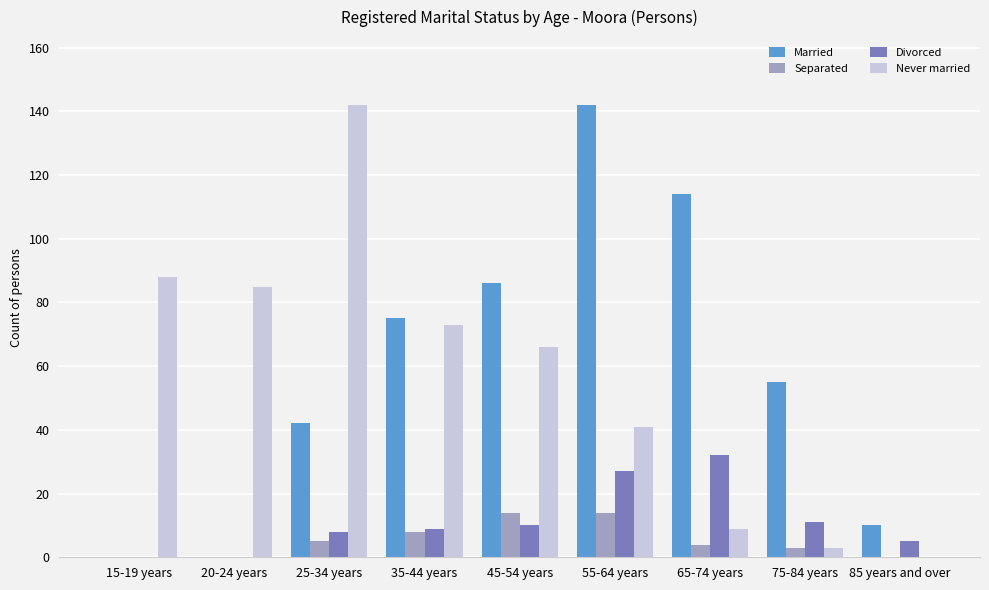

At which label does Married reach its peak?

55-64 years